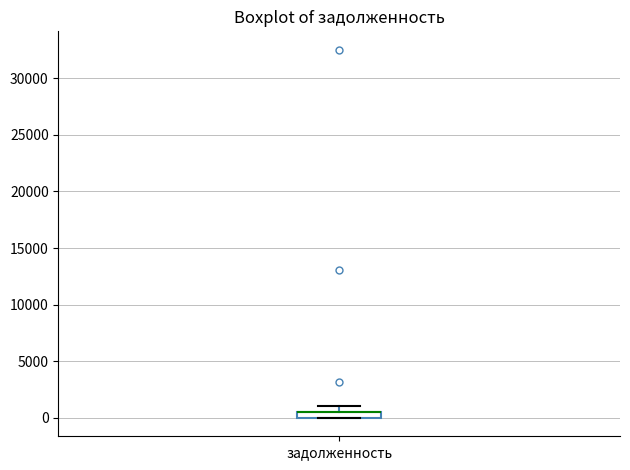

Where does the upper whisker of the box for задолженность end on the y-axis? The values are not printed on the chart, so give them approximately, as read against the axis.

1000